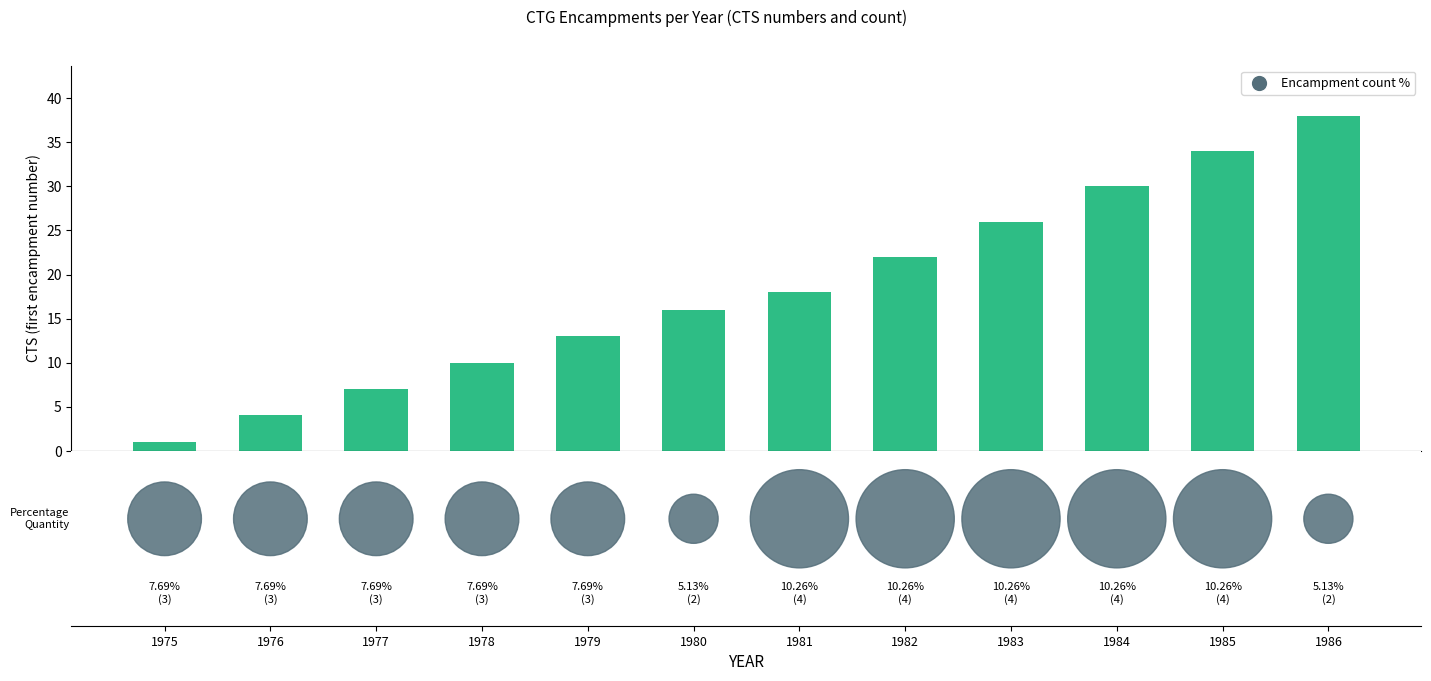

At which category is the sum across all series the highest?

1986